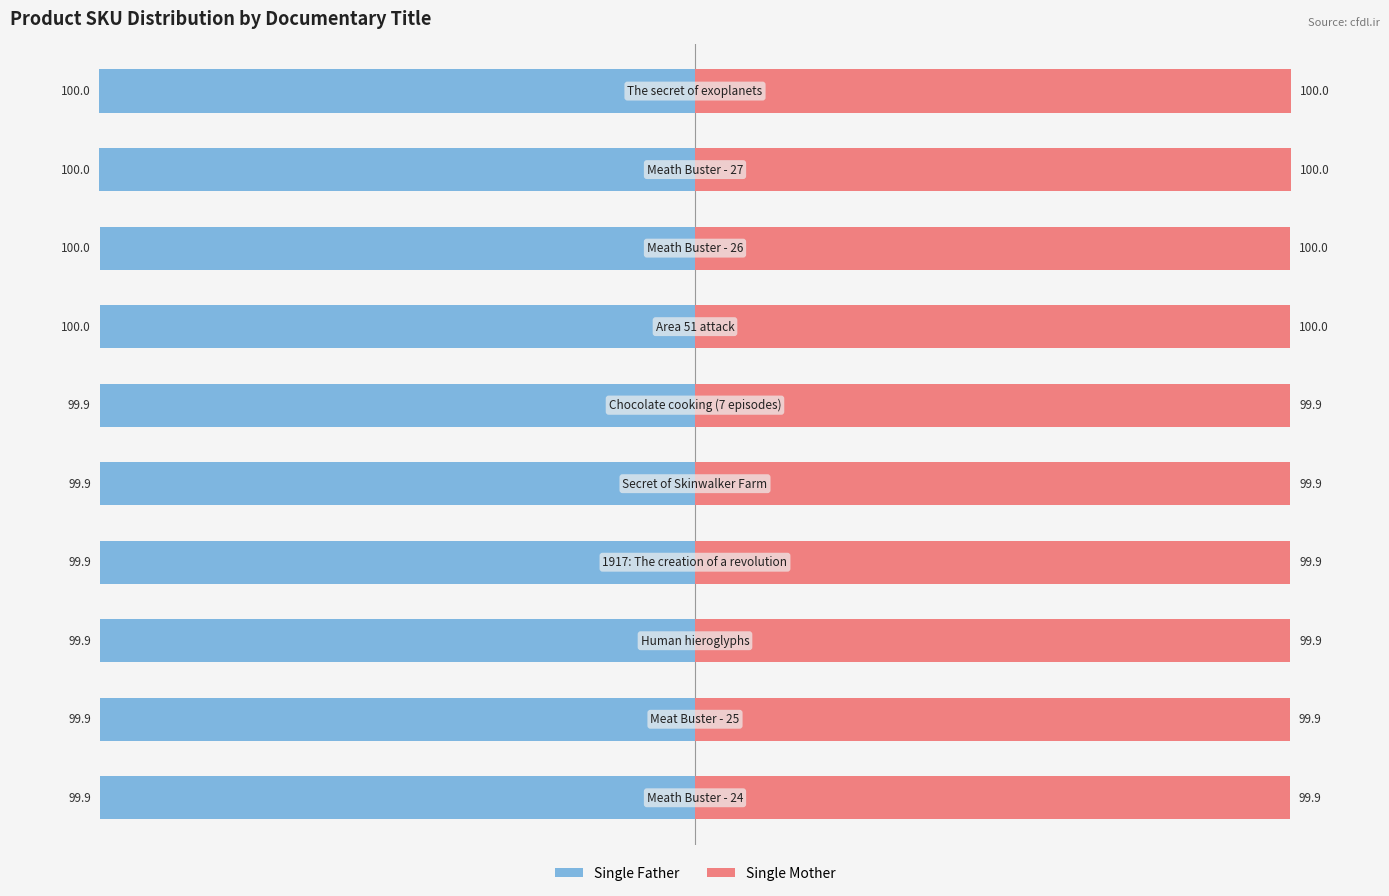

List the series in order of their overall mean, highest first.

Single Mother, Single Father